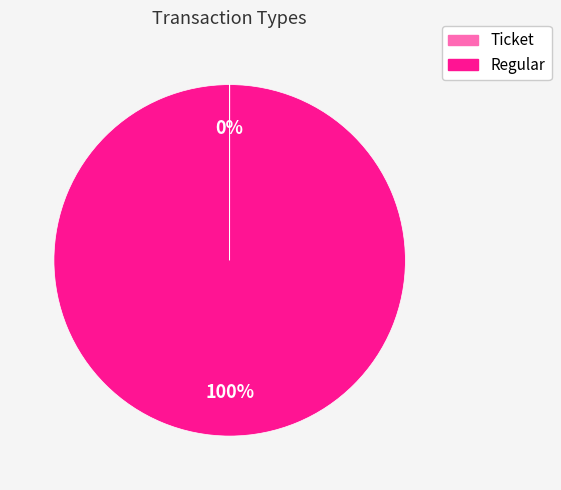

What is the majority slice?

Regular